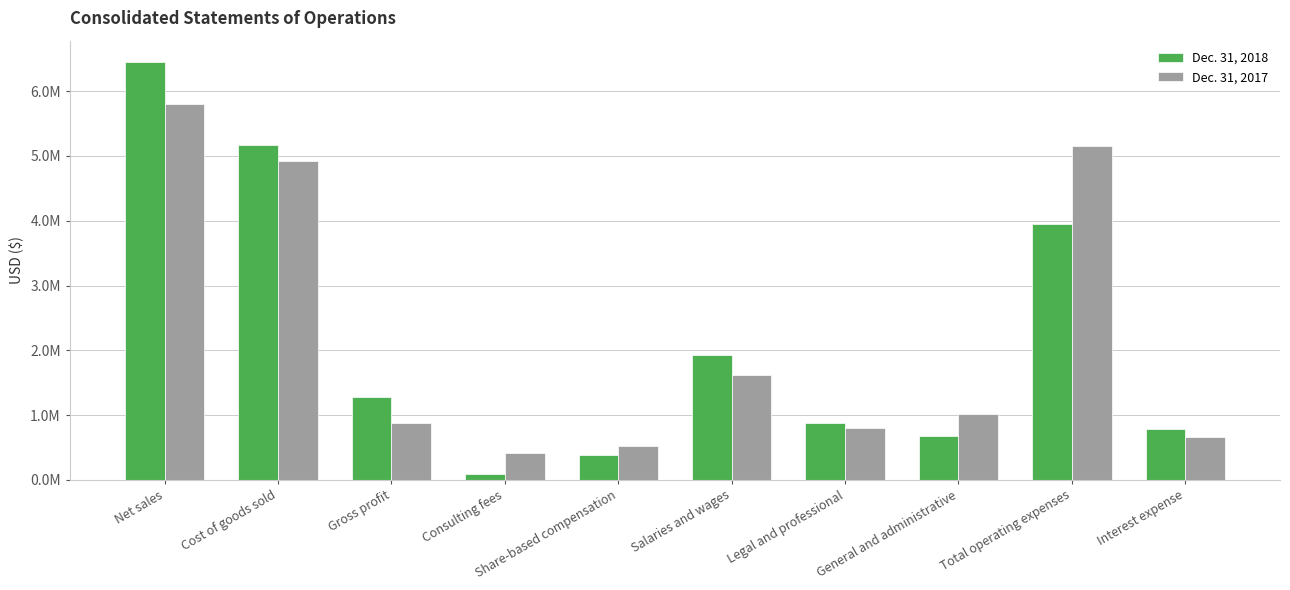

What are all the series names shown in the legend?

Dec. 31, 2018, Dec. 31, 2017